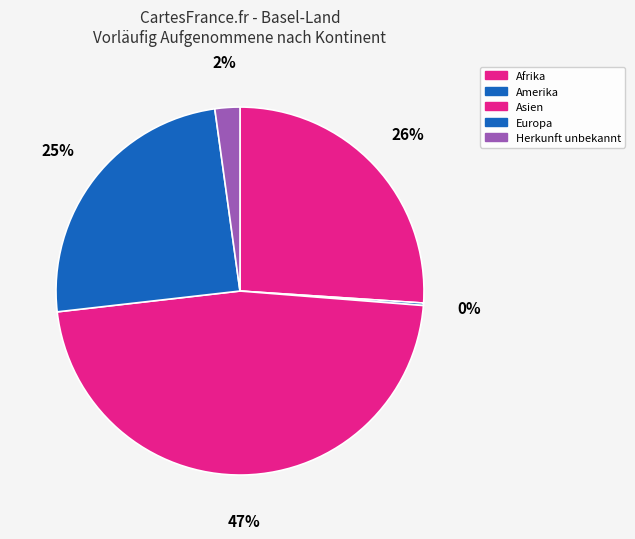

Rank the categories by value from lowest to highest.

Amerika, Herkunft unbekannt, Europa, Afrika, Asien